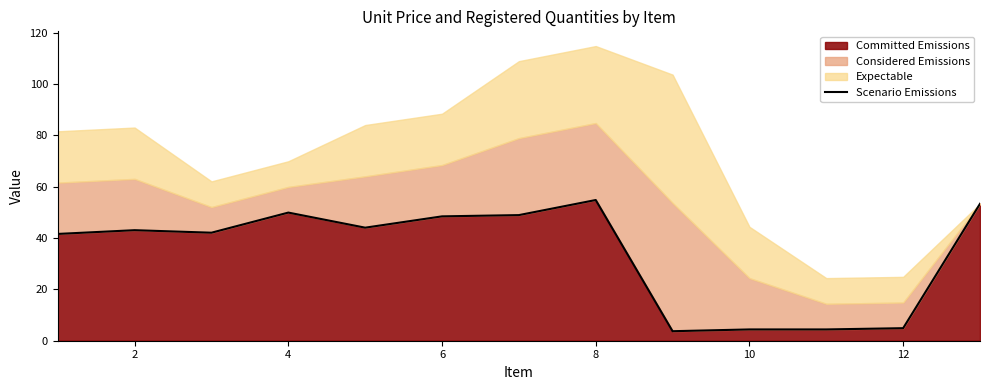

What is the average value?

34.1